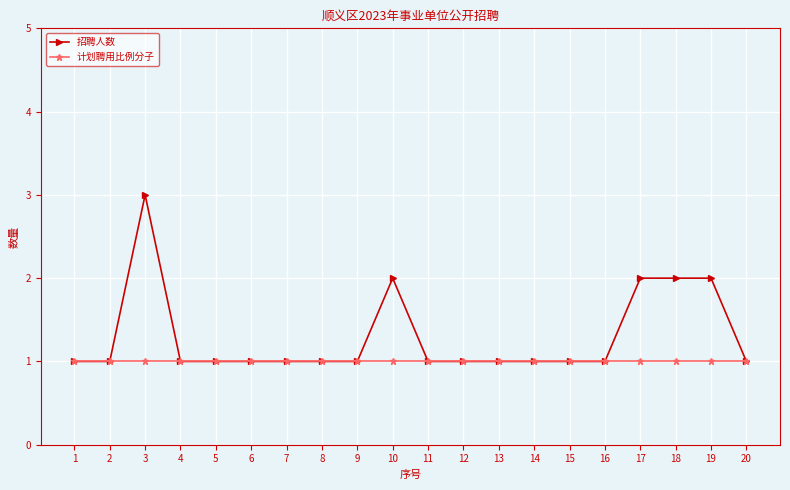

Where is the first local maximum for 招聘人数?

3